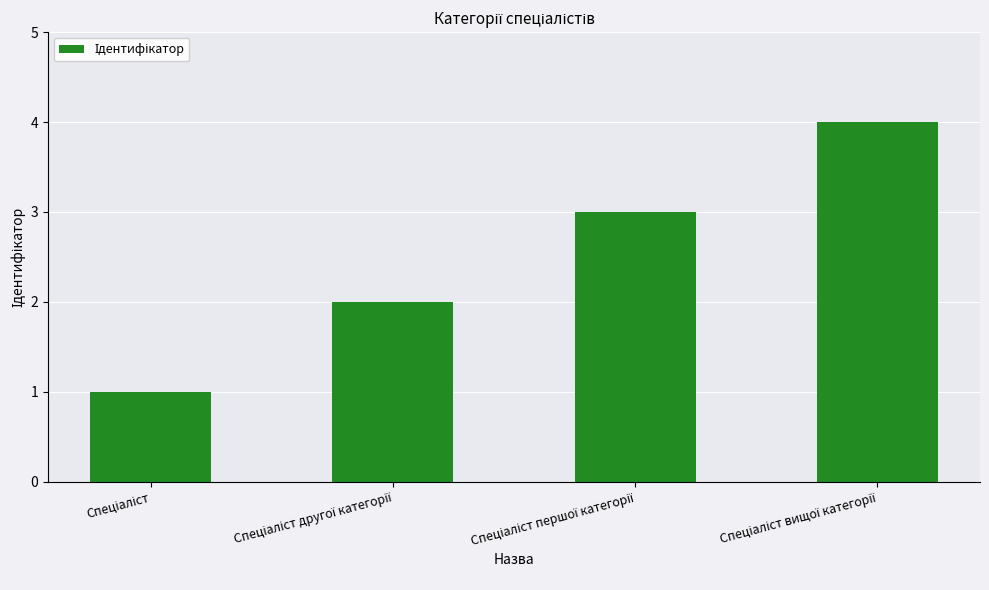

What is the smallest value displayed?

1